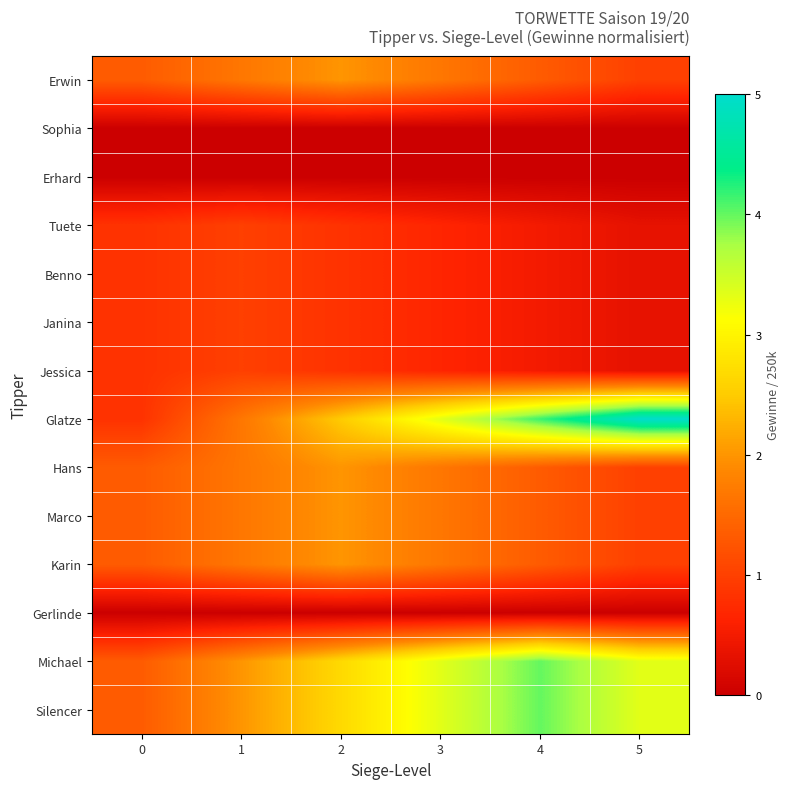

Reading right to left, what are all the values shown in this chart?

Erwin: 5=1.0	4=1.3	3=1.7	2=2.0	1=1.7	0=1.3
Sophia: 5=0.0	4=0.0	3=0.0	2=0.0	1=0.0	0=0.0
Erhard: 5=0.0	4=0.0	3=0.0	2=0.0	1=0.0	0=0.0
Tuete: 5=0.3	4=0.5	3=0.7	2=0.8	1=1.0	0=0.8
Benno: 5=0.3	4=0.5	3=0.7	2=0.8	1=1.0	0=0.8
Janina: 5=0.3	4=0.5	3=0.7	2=0.8	1=1.0	0=0.8
Jessica: 5=0.3	4=0.5	3=0.7	2=0.8	1=1.0	0=0.8
Glatze: 5=5.0	4=4.2	3=3.3	2=2.5	1=1.7	0=0.8
Hans: 5=1.0	4=1.3	3=1.7	2=2.0	1=1.7	0=1.3
Marco: 5=1.0	4=1.3	3=1.7	2=2.0	1=1.7	0=1.3
Karin: 5=1.0	4=1.3	3=1.7	2=2.0	1=1.7	0=1.3
Gerlinde: 5=0.0	4=0.0	3=0.0	2=0.0	1=0.0	0=0.0
Michael: 5=3.3	4=4.0	3=3.3	2=2.7	1=2.0	0=1.3
Silencer: 5=3.3	4=4.0	3=3.3	2=2.7	1=2.0	0=1.3